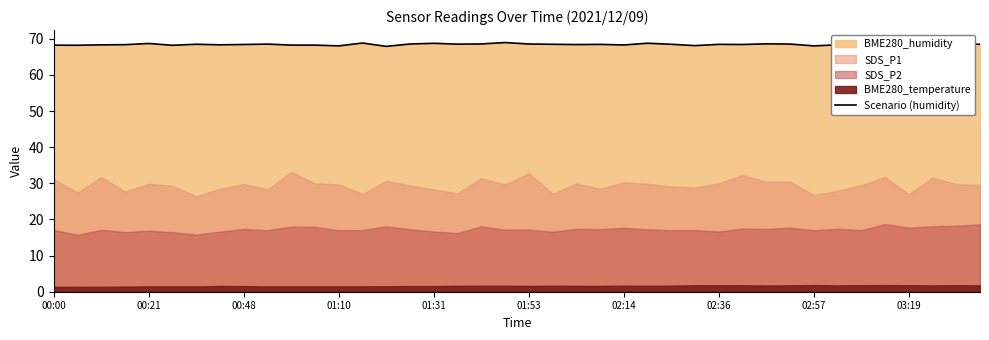

Does the chart display data point markers on the line(s)?

No